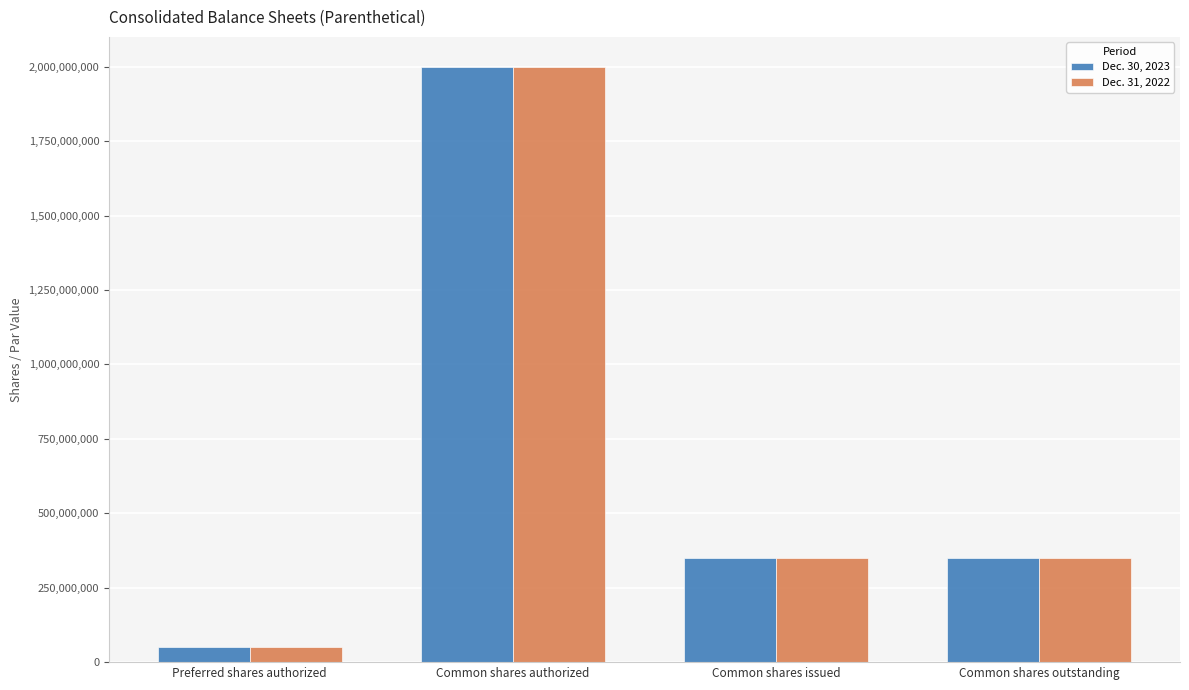

What is the sum of all Dec. 30, 2023 values?

2750275652